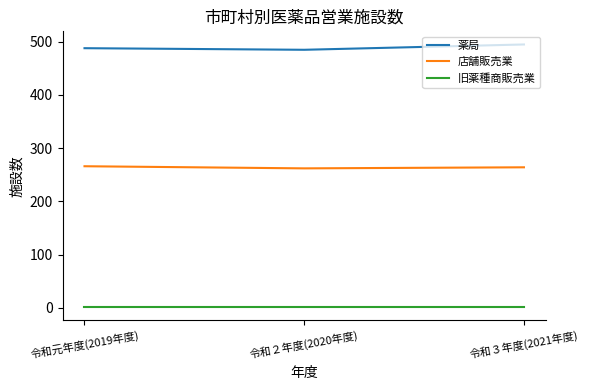

Is it true that 薬局 equals 495 at 令和３年度(2021年度)?

True